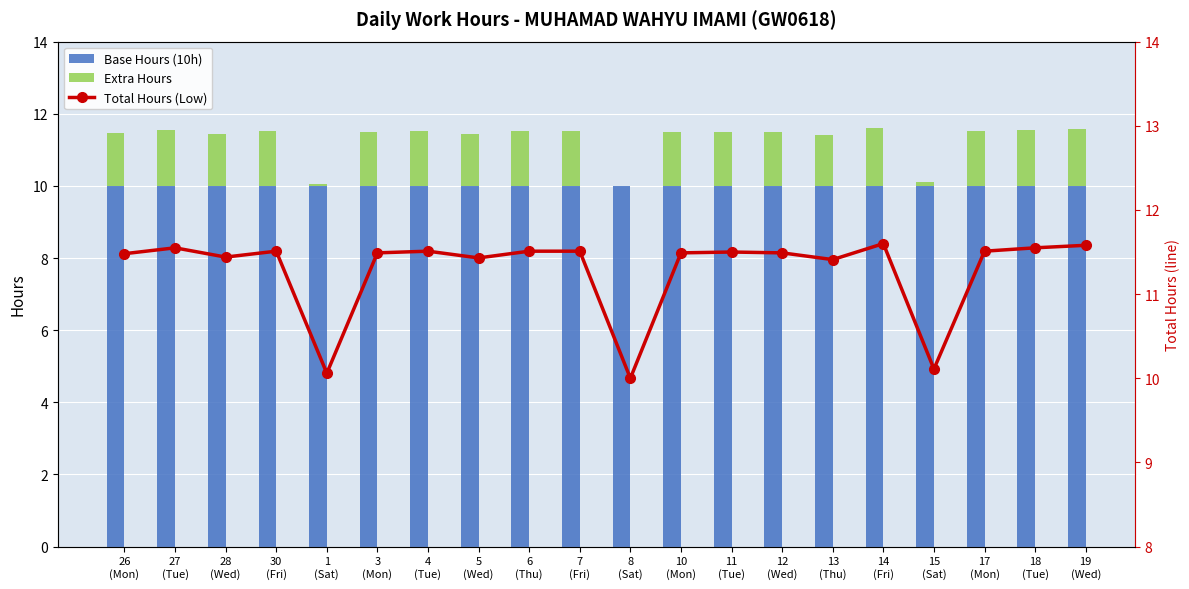

The Total Hours (Low) series shows 11.6 at 19
(Wed). True or false?

True